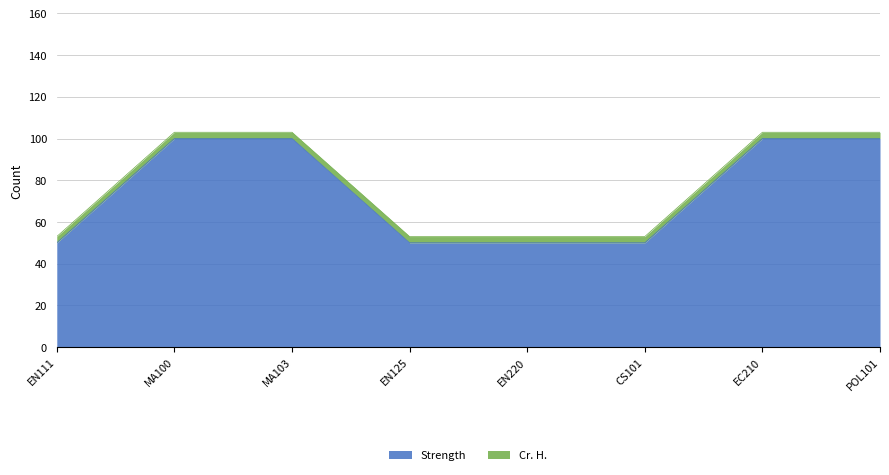

What is the label of the 1st point from the left?

EN111